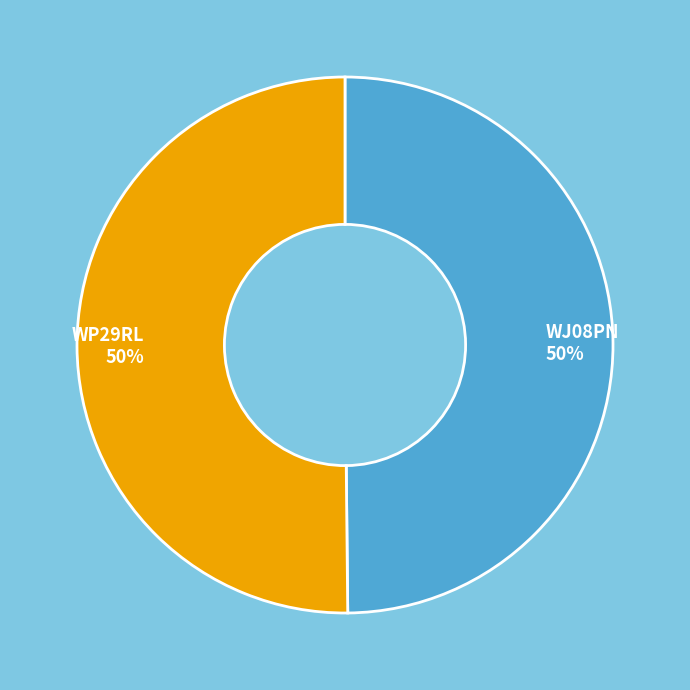

Combined, do WJ08PN and WP29RL account for over 50%?

Yes